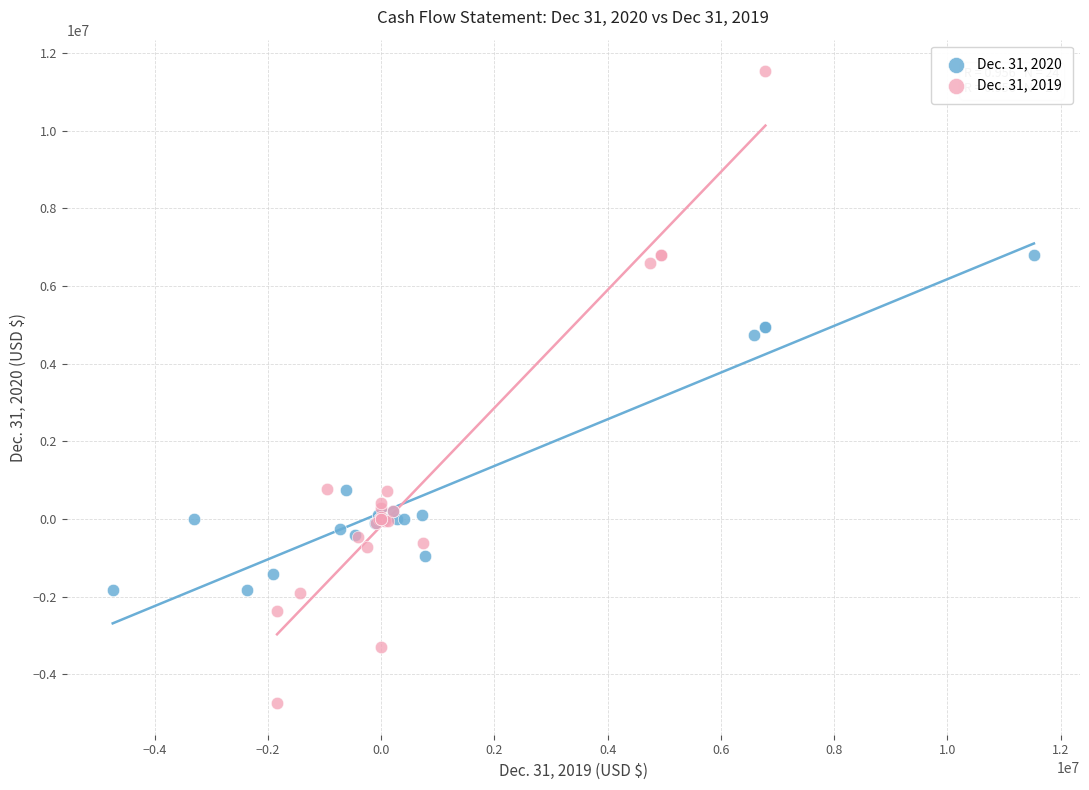

What are all the series names shown in the legend?

Dec. 31, 2020, Dec. 31, 2019